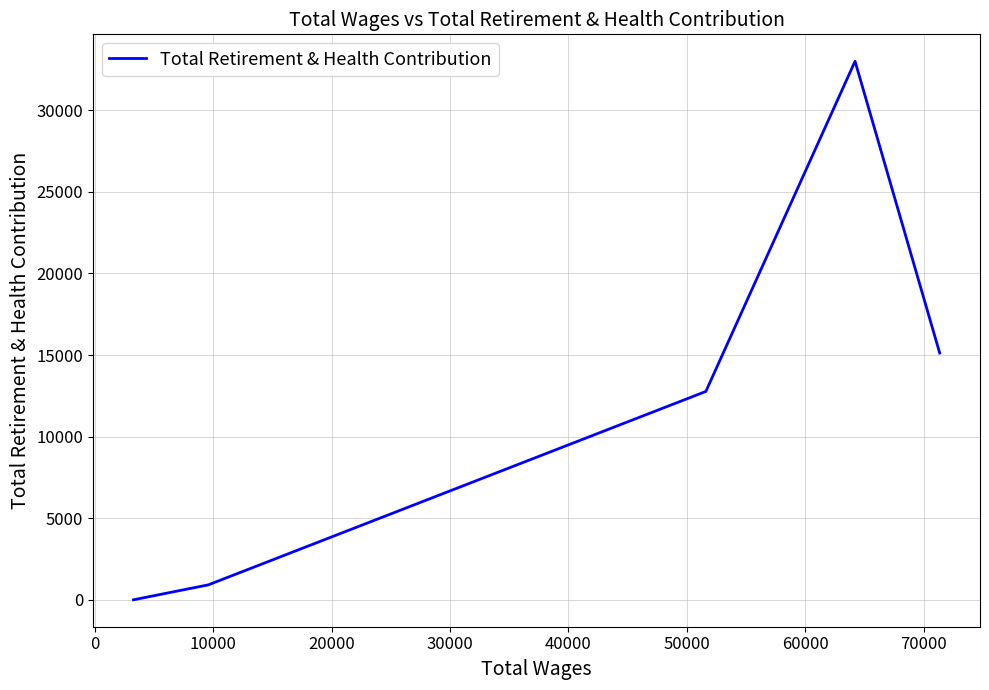

What is the average value?

12364